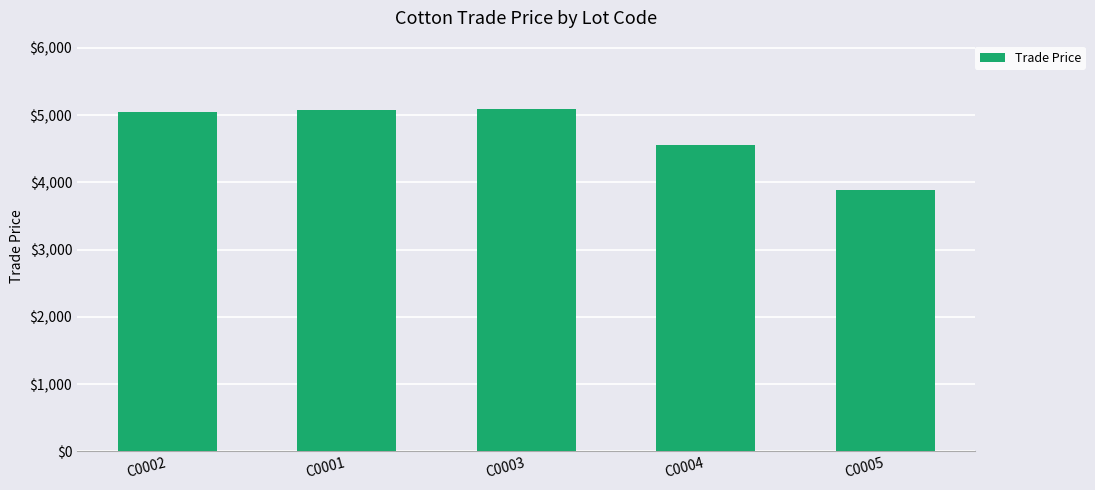

What is the label of the 4th bar from the left?

C0004